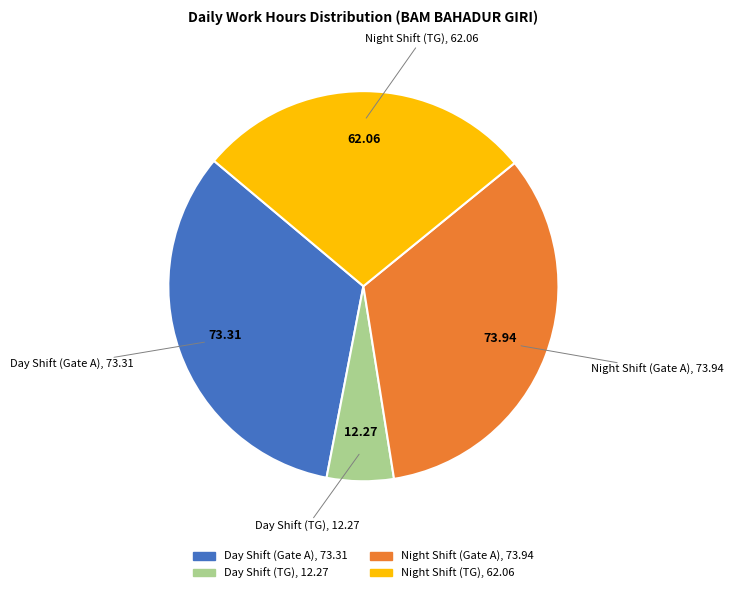

Does any single category account for the majority?

No